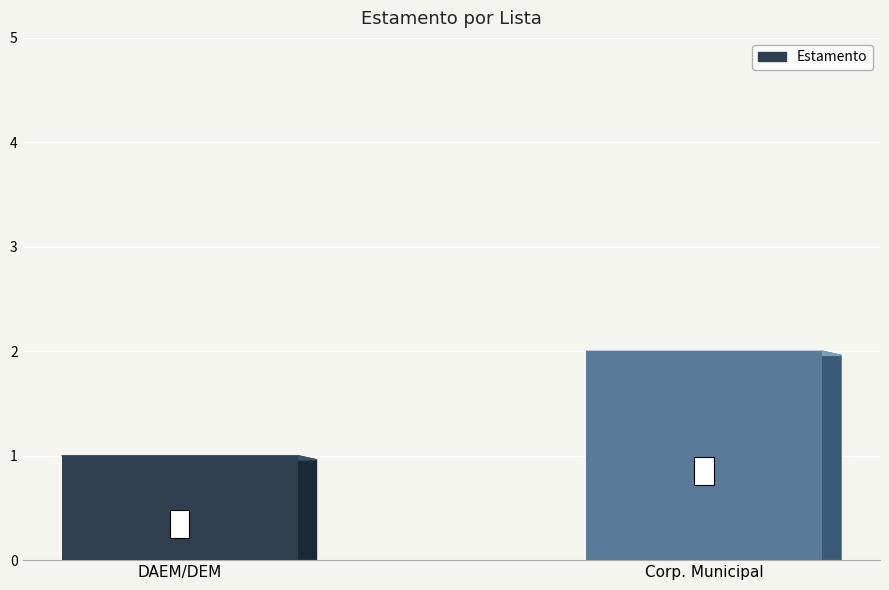

How many data points are less than 2?

1